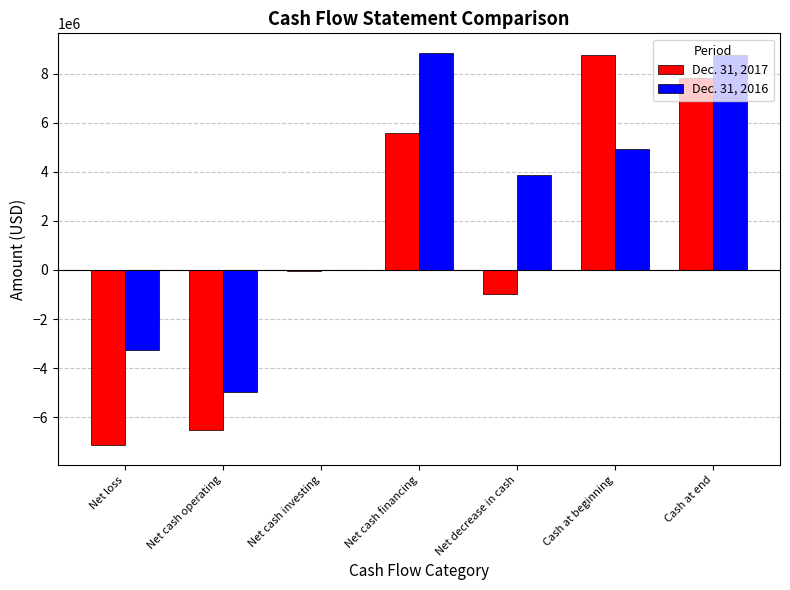

How many series are shown in this chart?

2